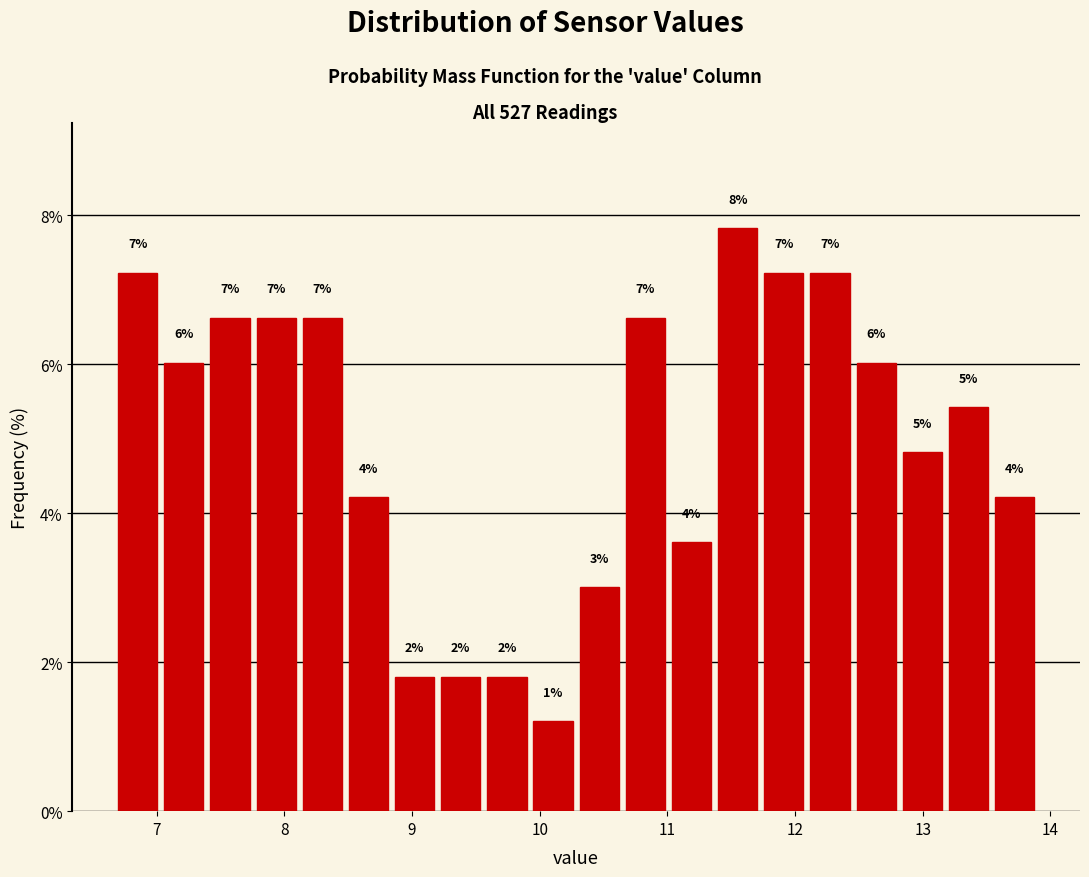

Around what value on the x-axis is the tallest bar? Give the approximate position of its centre, as read against the axis.

11.6